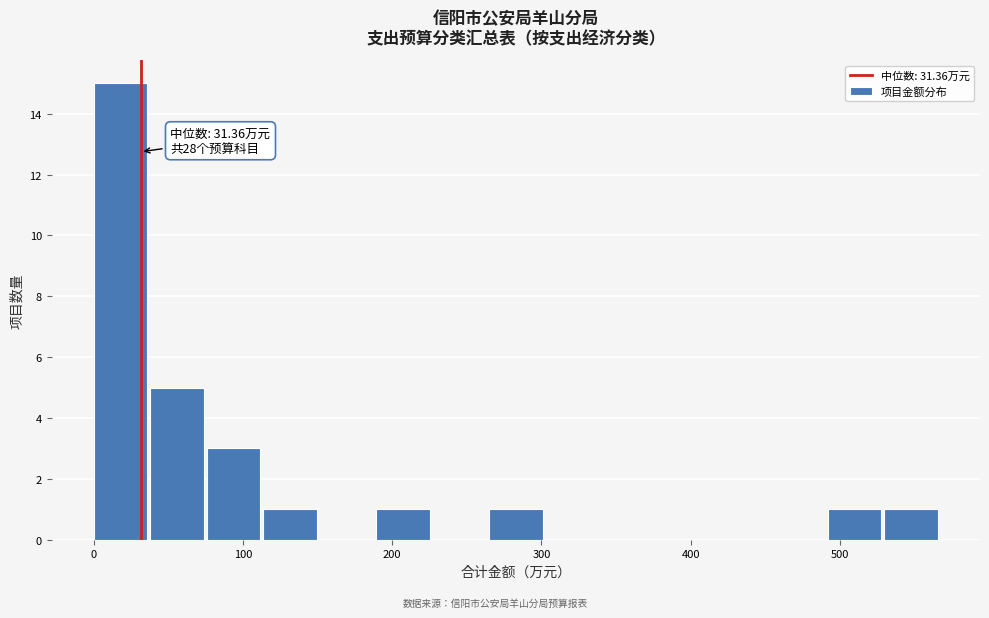

Around what value on the x-axis is the tallest bar? Give the approximate position of its centre, as read against the axis.

20